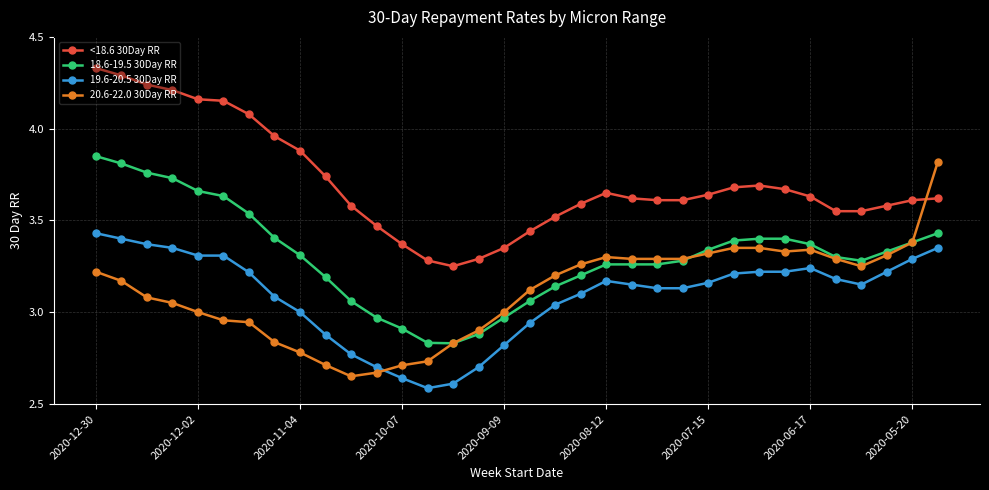

True or false: 19.6-20.5 30Day RR has more than 0 interior local peaks.

True